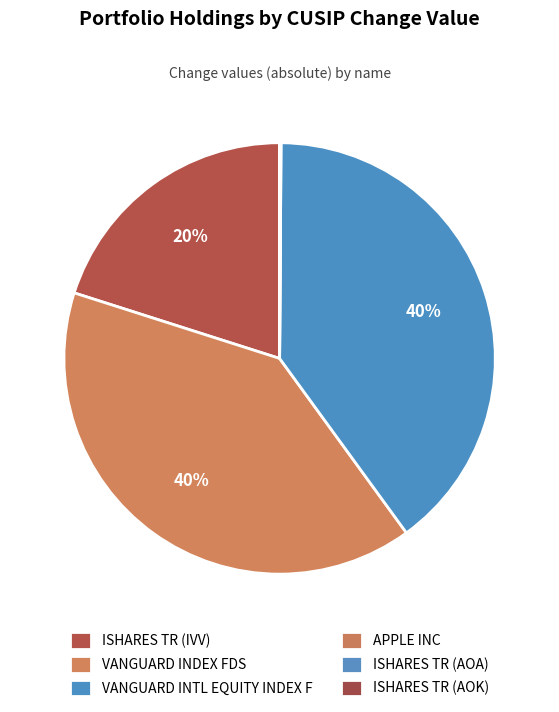

Do VANGUARD INDEX FDS and ISHARES TR (IVV) together represent more than half of the pie?

Yes